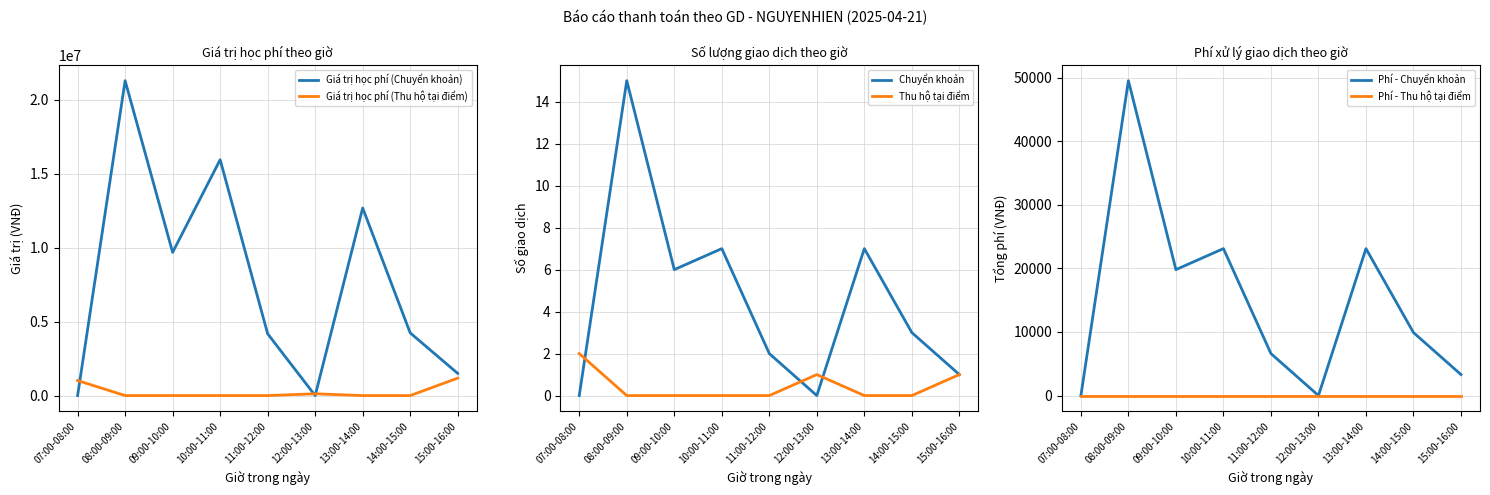

Which label corresponds to the largest value in the chart?

08:00-09:00